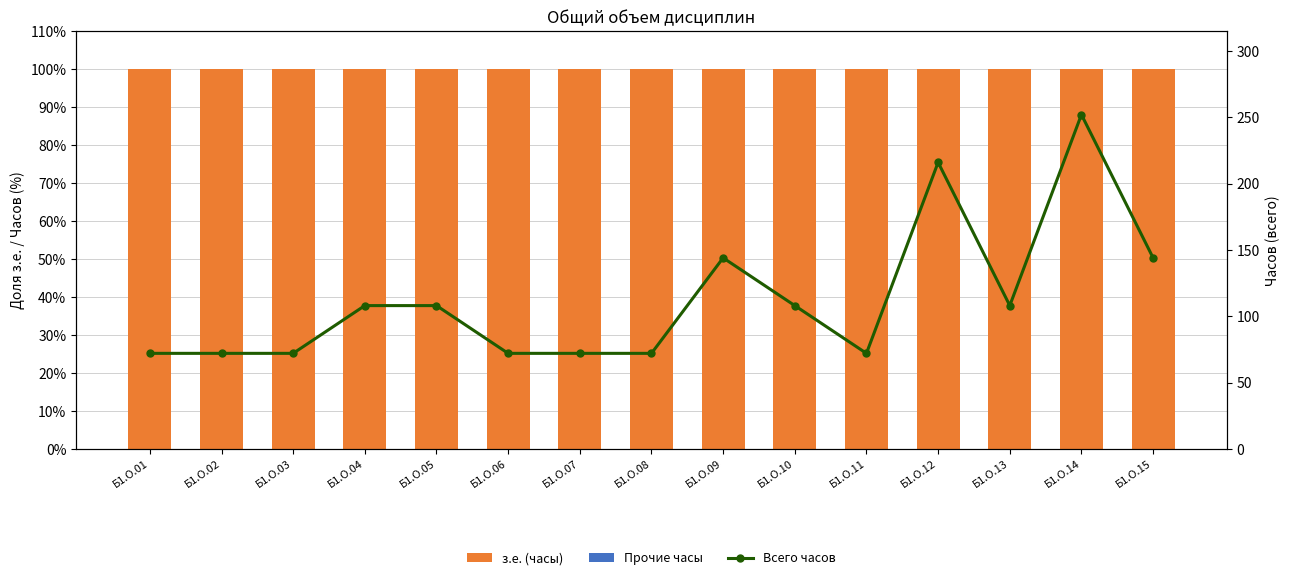

Which series changed the most between Б1.О.03 and Б1.О.04?

Всего часов